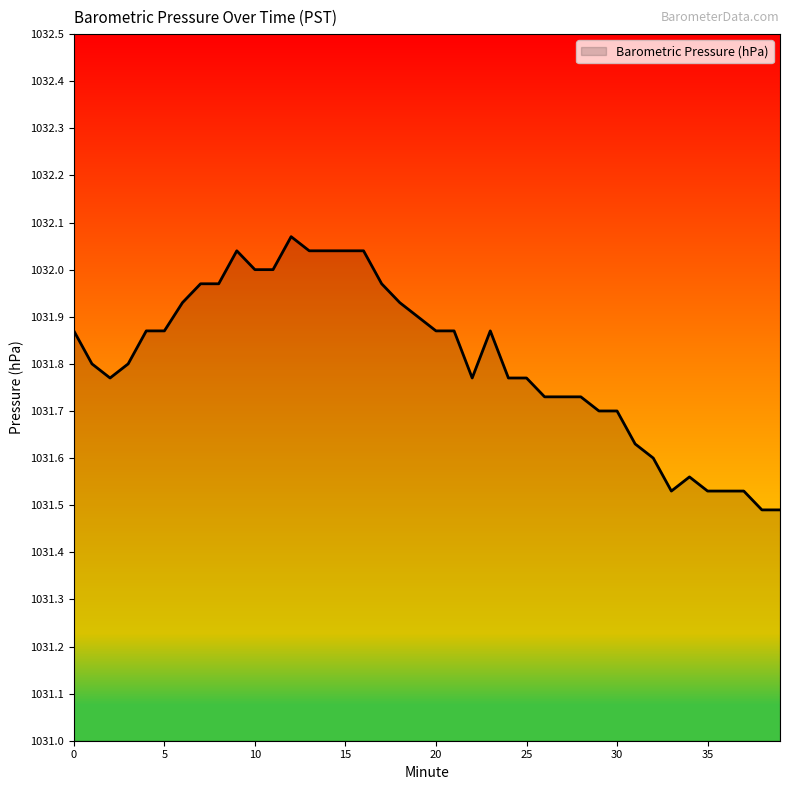

What is the difference between the maximum and minimum values?

0.6